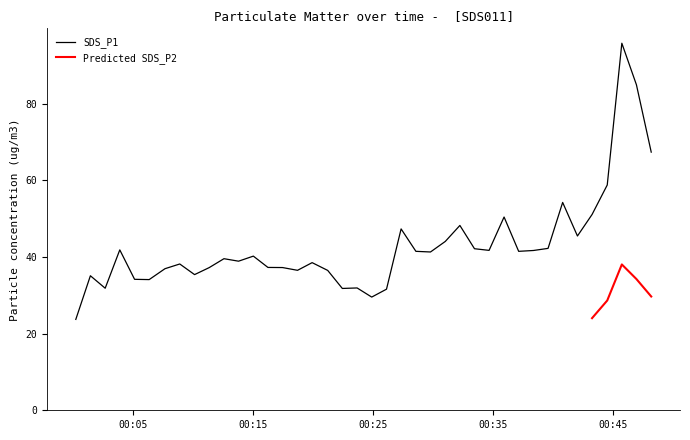

What is the sum of all values?

1716.8